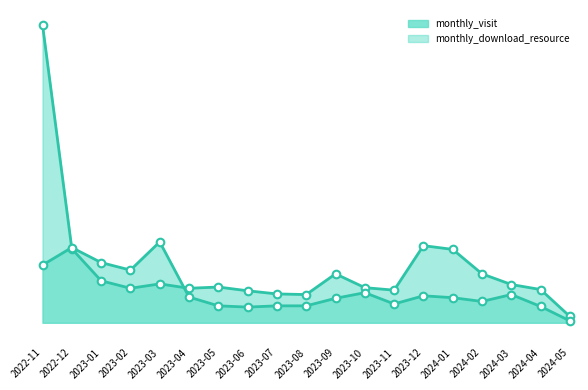

Is the value of monthly_download_resource at 2024-03 greater than the value of monthly_visit at 2022-12?

No